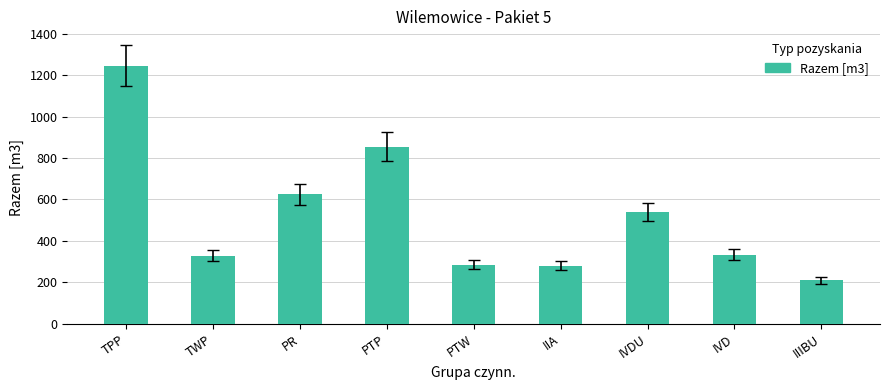

The value at IVD is 332. True or false?

True